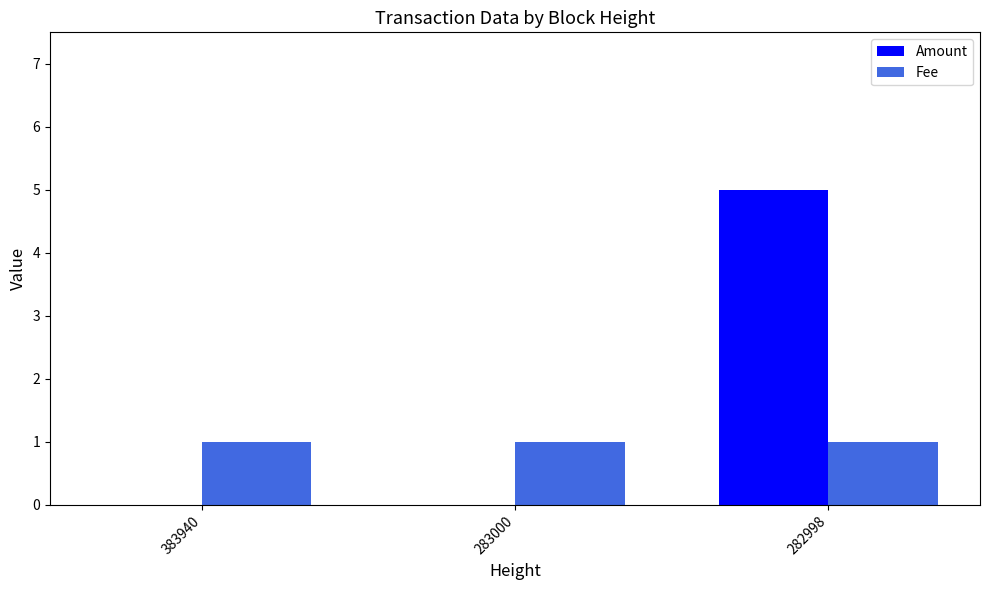

How many groups of bars are there?

3